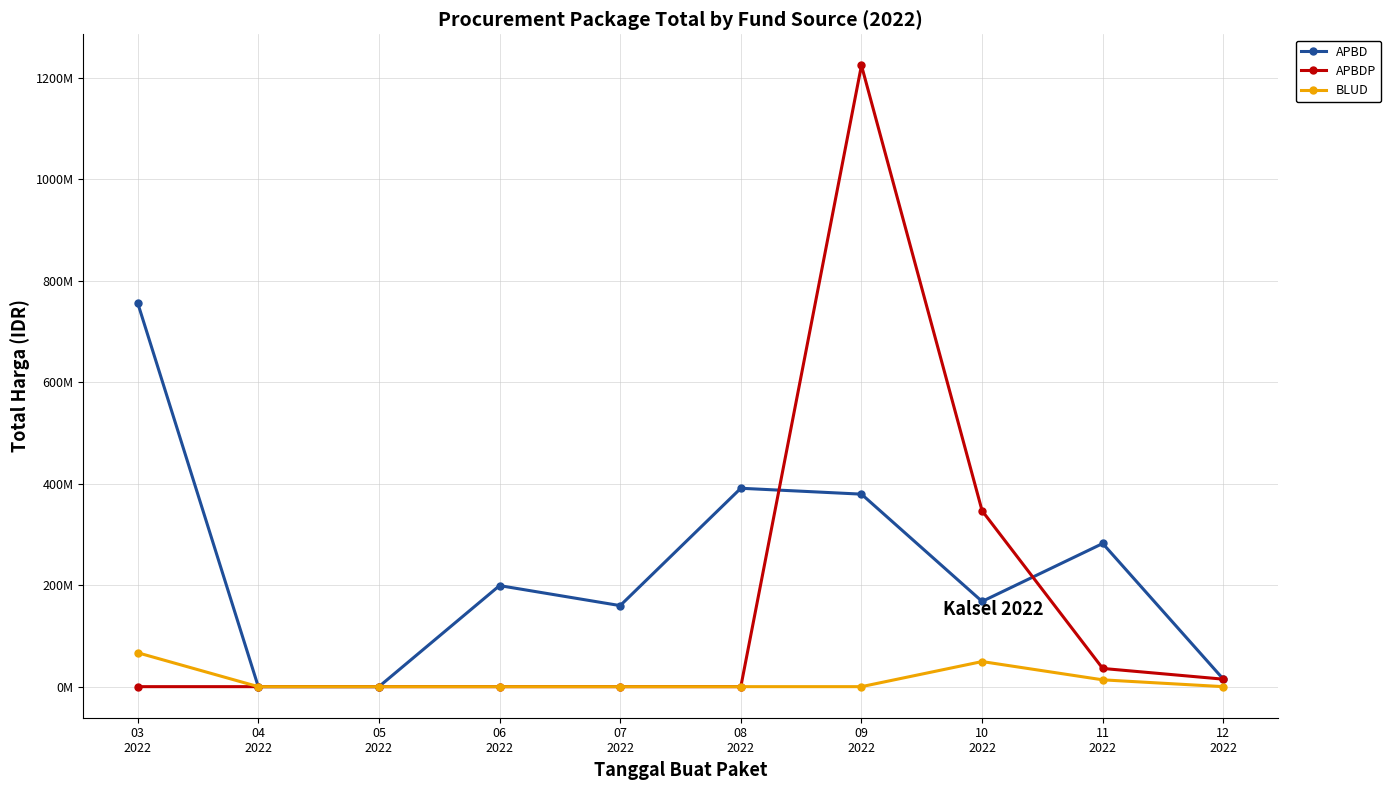

Which series changed the most between 03
2022 and 04
2022?

APBD